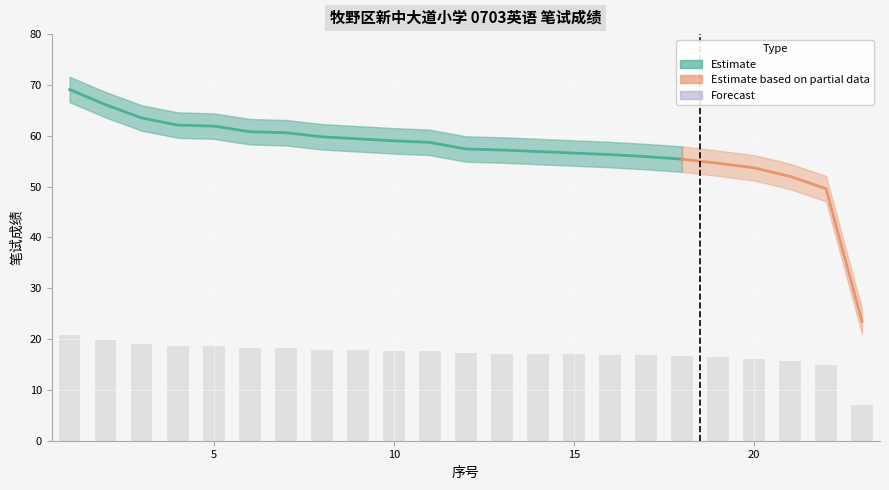

Reading left to right, list all the values displayed in this chart.

1=69.1	2=66.1	3=63.5	4=62.1	5=61.9	6=60.8	7=60.6	8=59.8	9=59.4	10=59.0	11=58.7	12=57.4	13=57.2	14=56.9	15=56.6	16=56.3	17=55.9	18=55.4	19=54.6	20=53.7	21=52.0	22=49.6	23=23.5